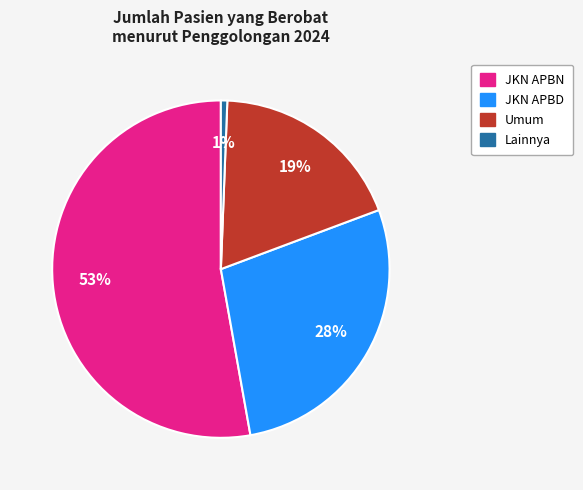

Is it true that JKN APBN is 67% of the pie?

False